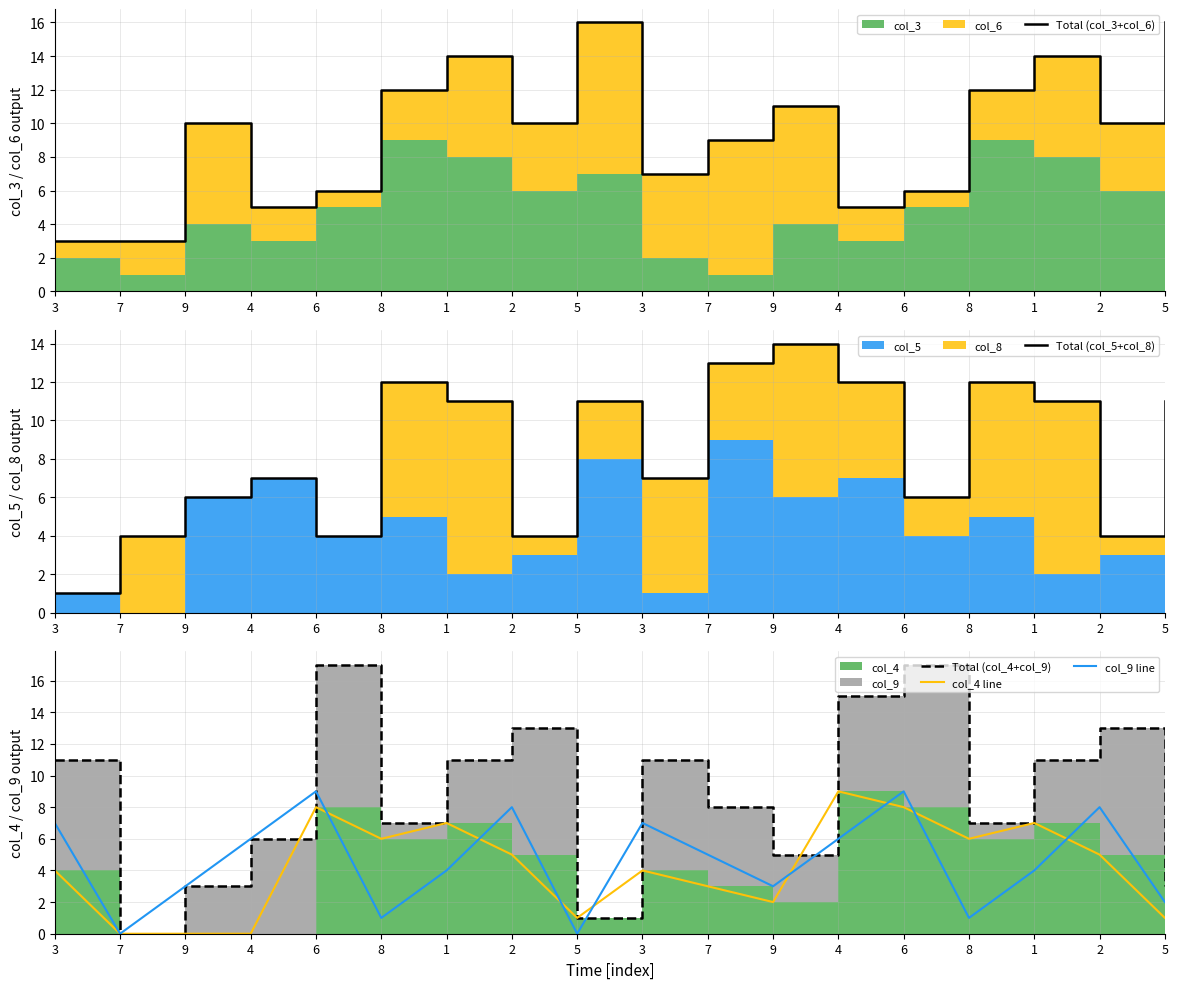

Where is the first local minimum for col_9 line?

7